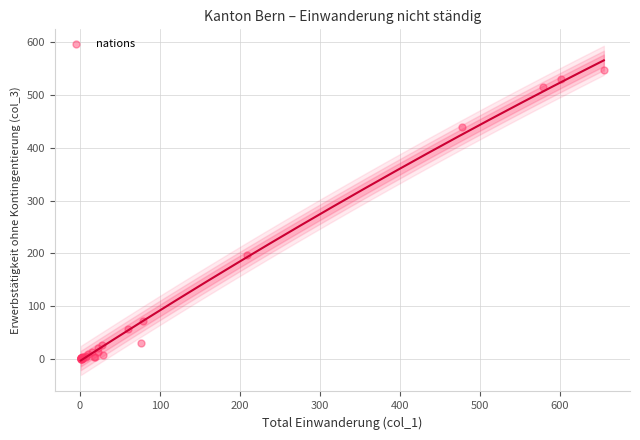

What Y value in the scatter plot is closest to 273?

197